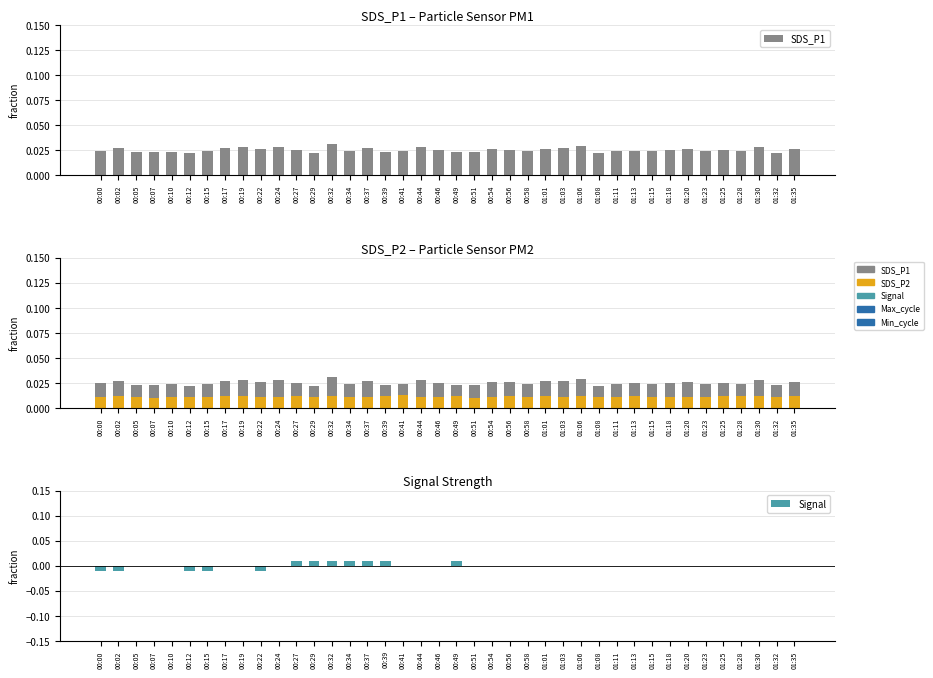

How many bars are there in each group?

3